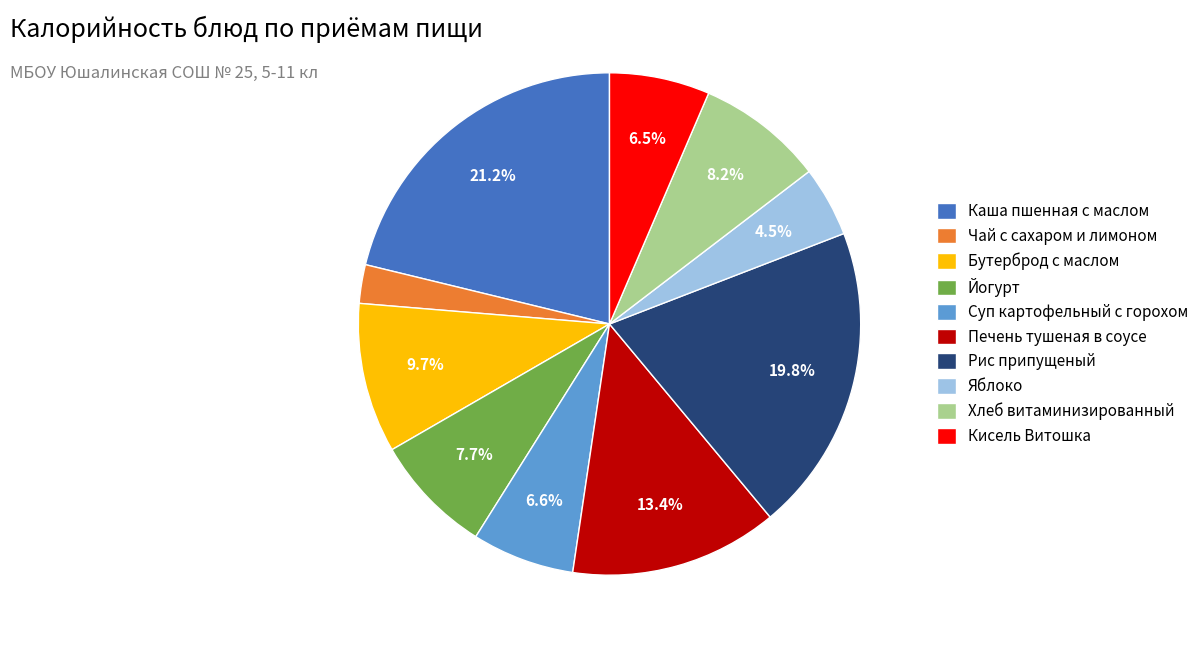

How much of the chart is everything except Рис припущеный?

80.2%